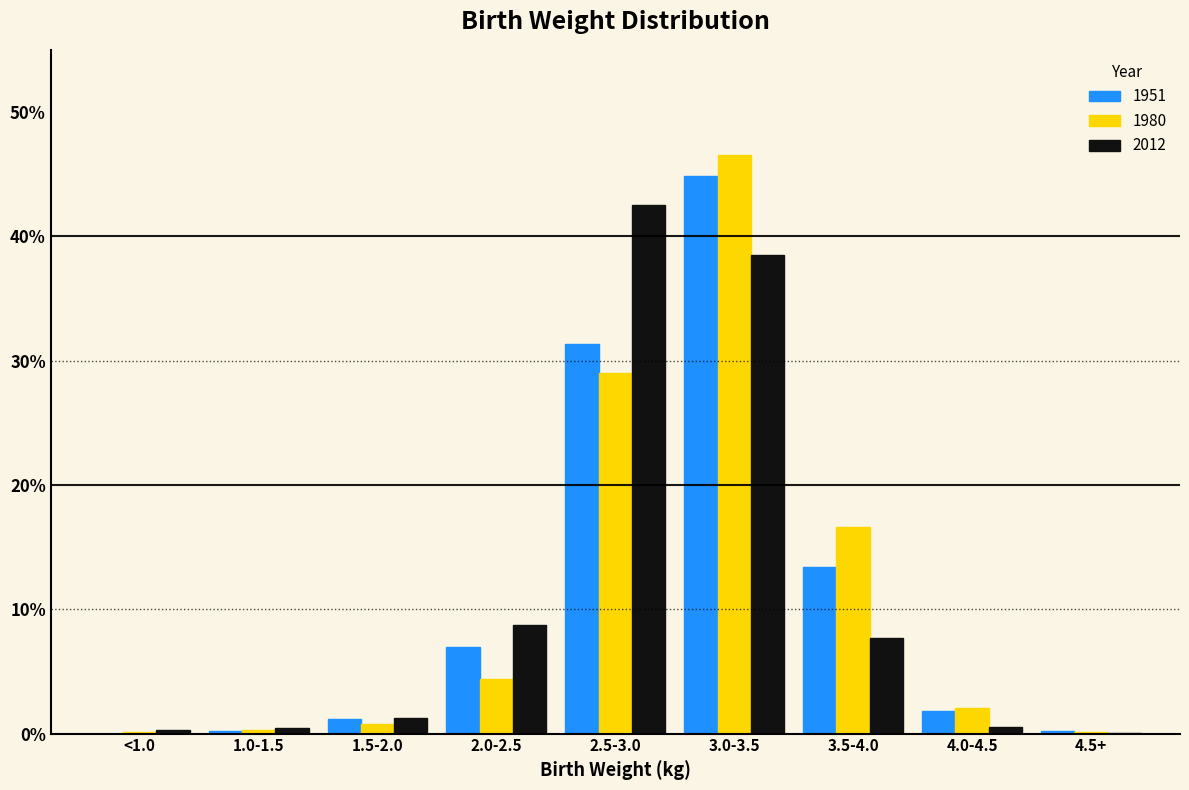

What is the sum of all 2012 values?

100.0